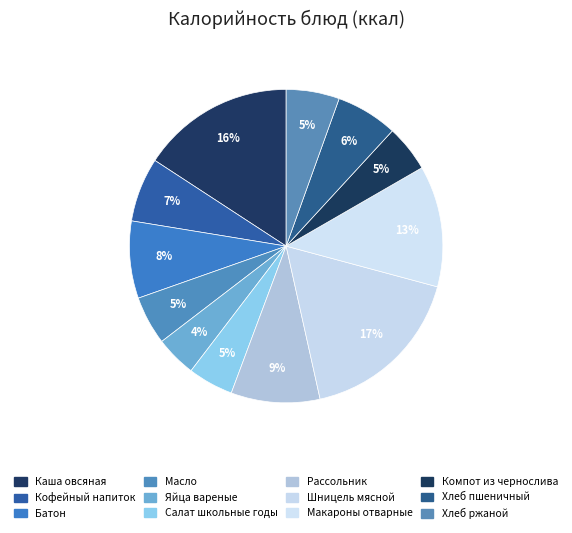

How many segments does this pie chart have?

12